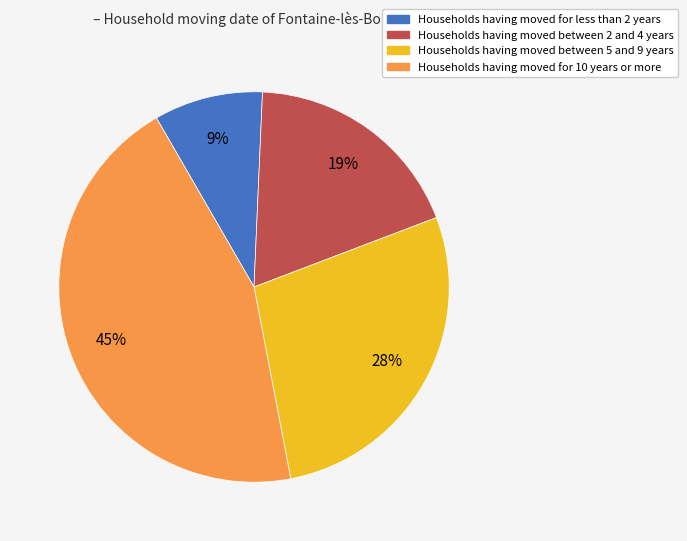

To the nearest percent, what is the difference between the largest and smallest slice percentages?

36%